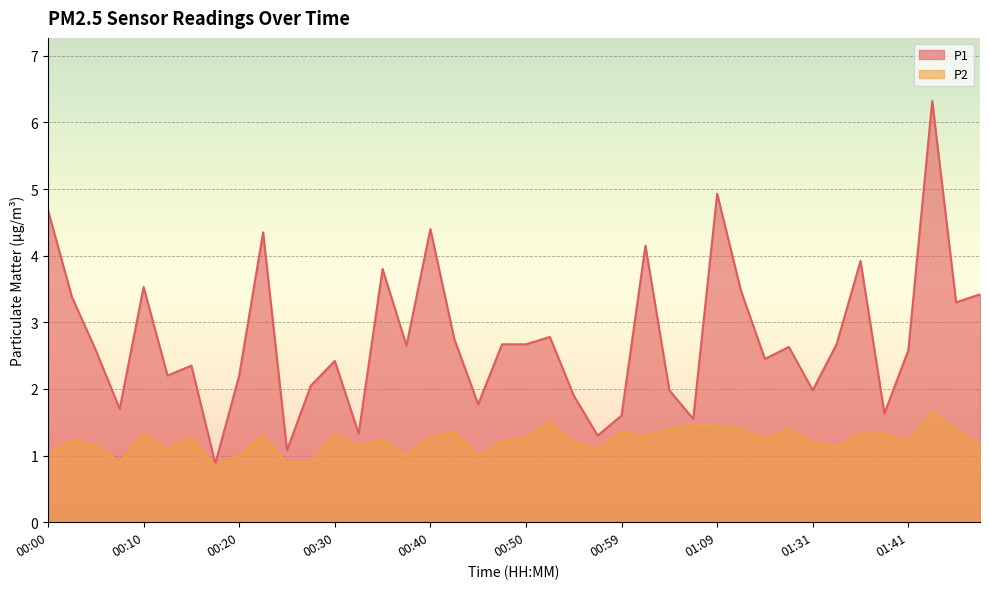

What is the label of the 22nd point from the left?

00:52